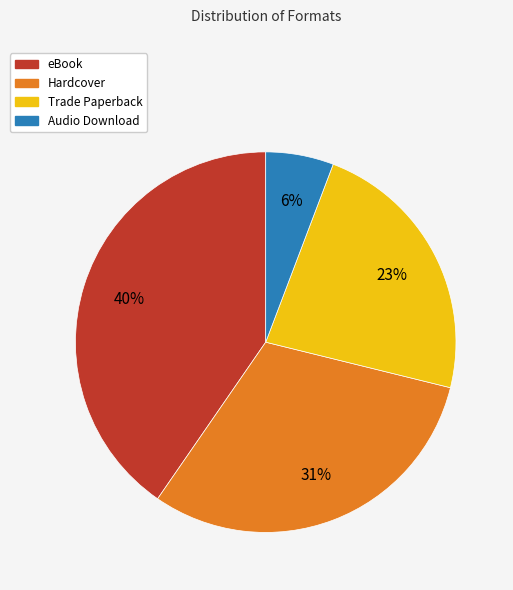

Which slice is the smallest?

Audio Download